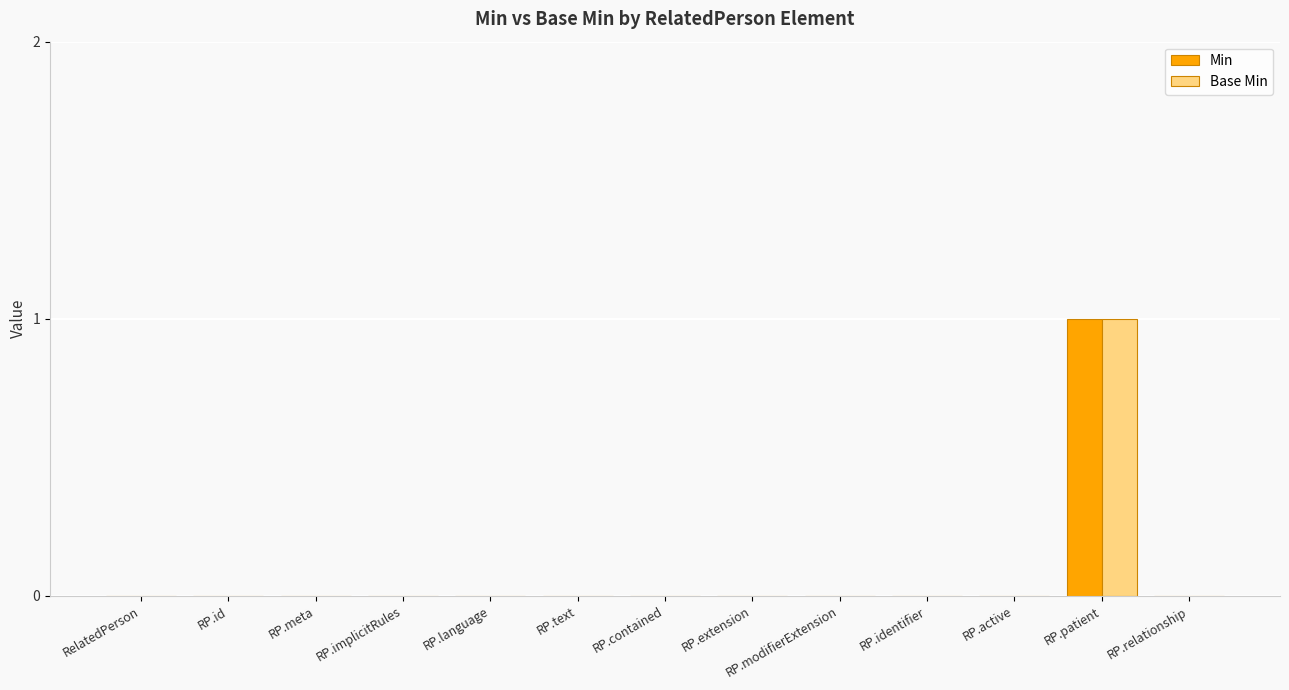

Is it true that Min equals 0 at RP.contained?

True